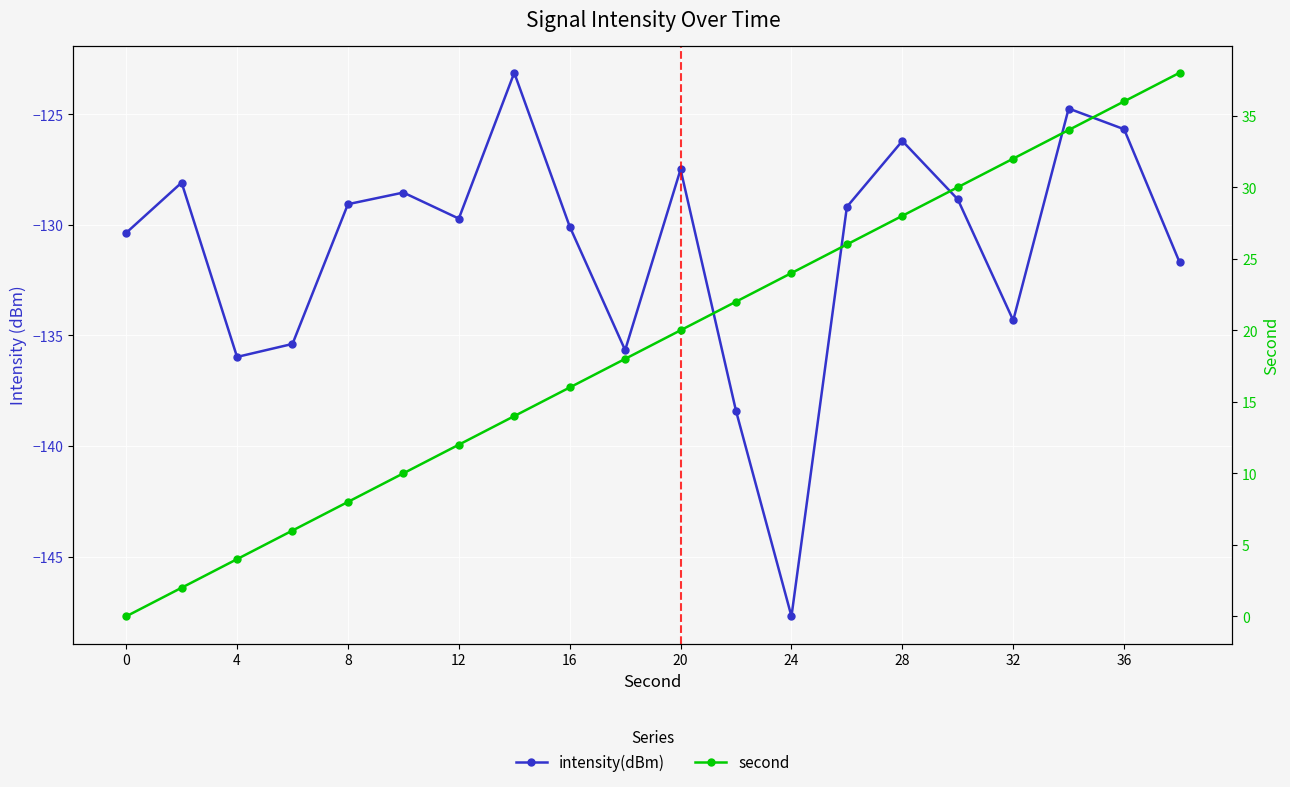

How many categories are shown in the chart?

20